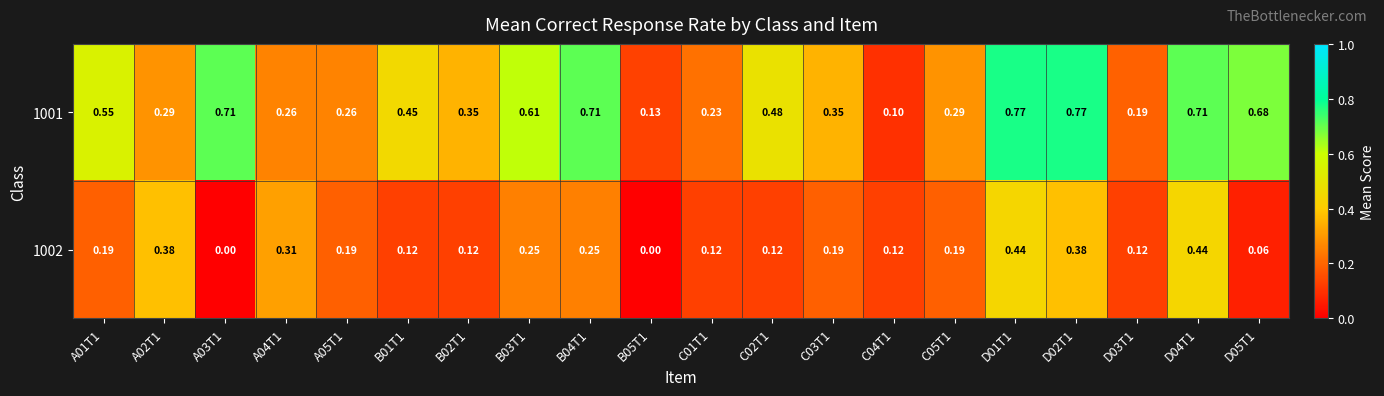

Is the value of 1001 at B04T1 greater than the value of 1002 at C04T1?

Yes